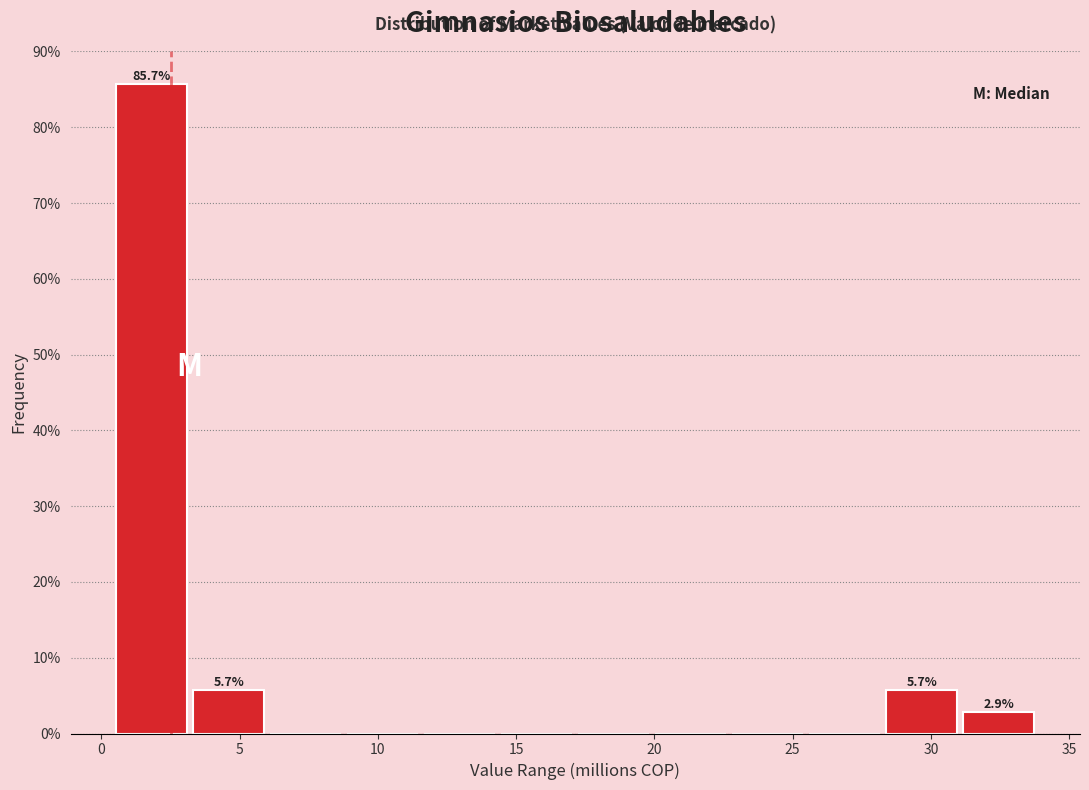

Which range on the x-axis has the tallest bar?

0.5 to 3.5